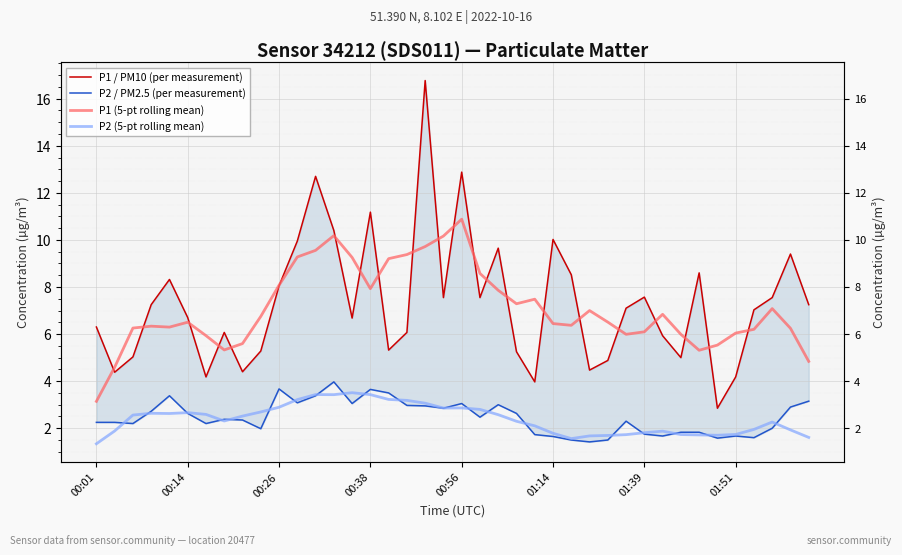

How many interior local peaks does the P2 (5-pt rolling mean) series have?

7